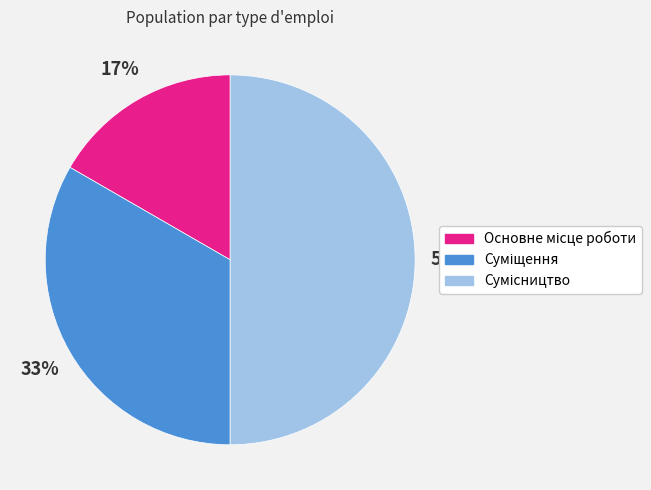

To the nearest percent, what is the average slice percentage?

33%